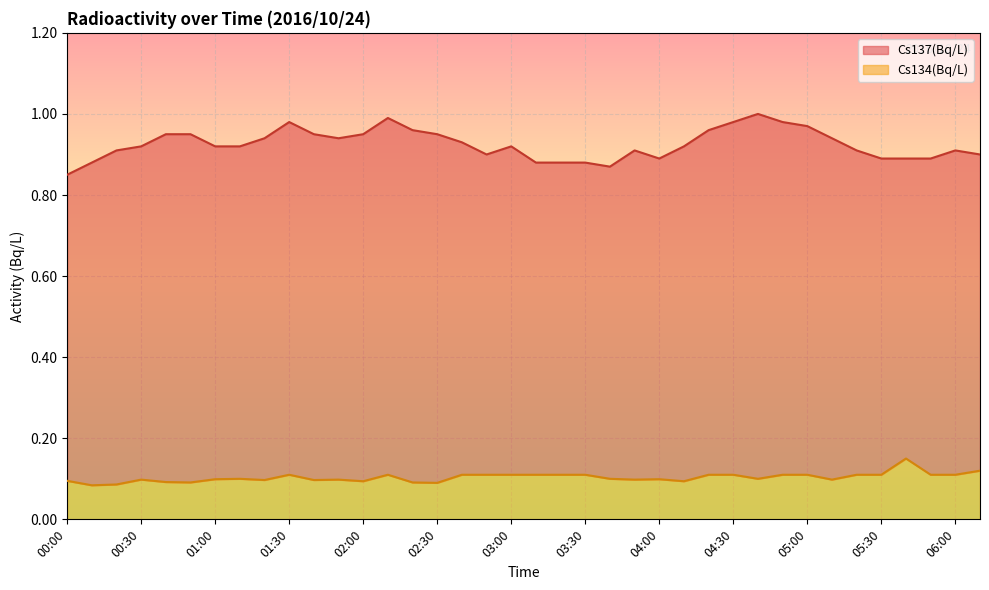

What is the sum of the Cs137(Bq/L) values at 05:00 and 04:40?

2.0